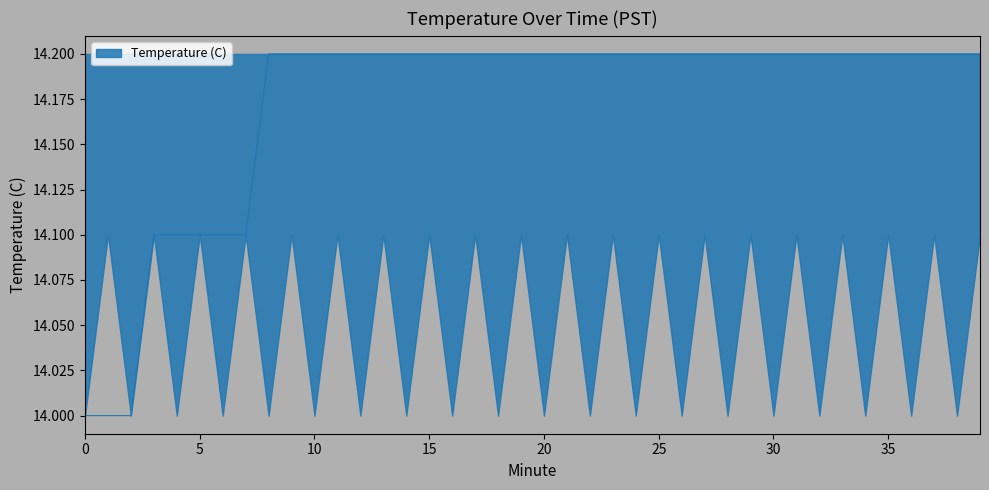

What is the average value?

14.2